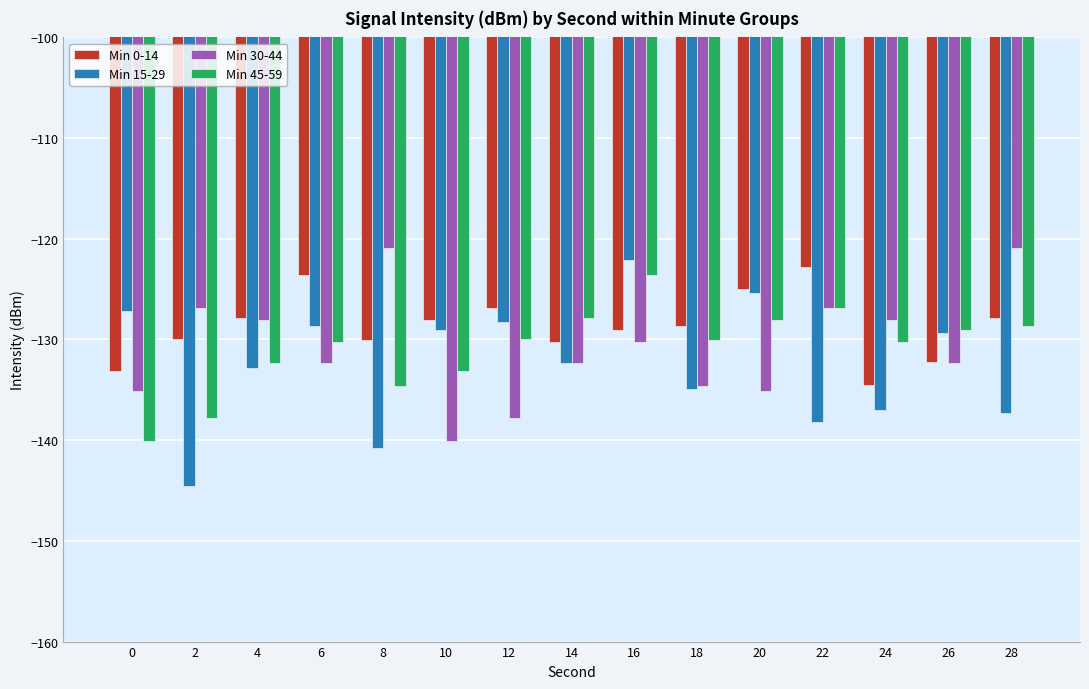

What is the sum of the Min 45-59 values at 10 and 12?

-263.1